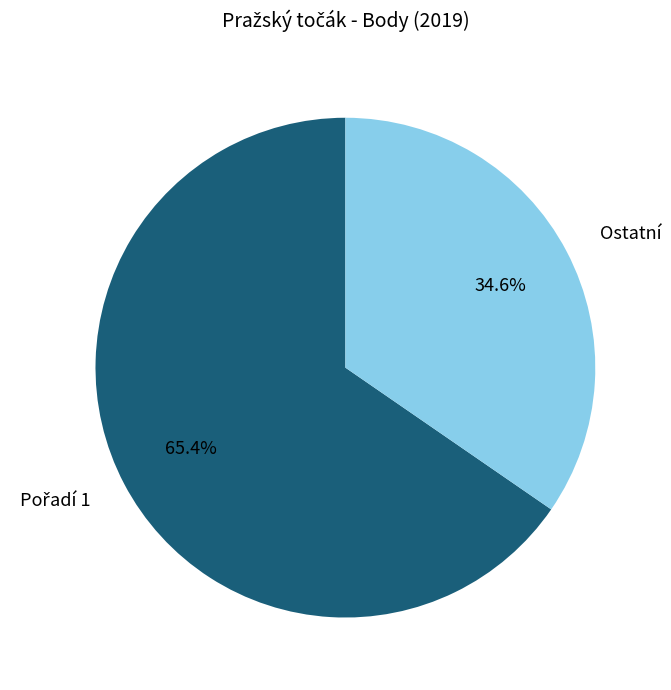

Is there a majority slice in this chart?

Yes